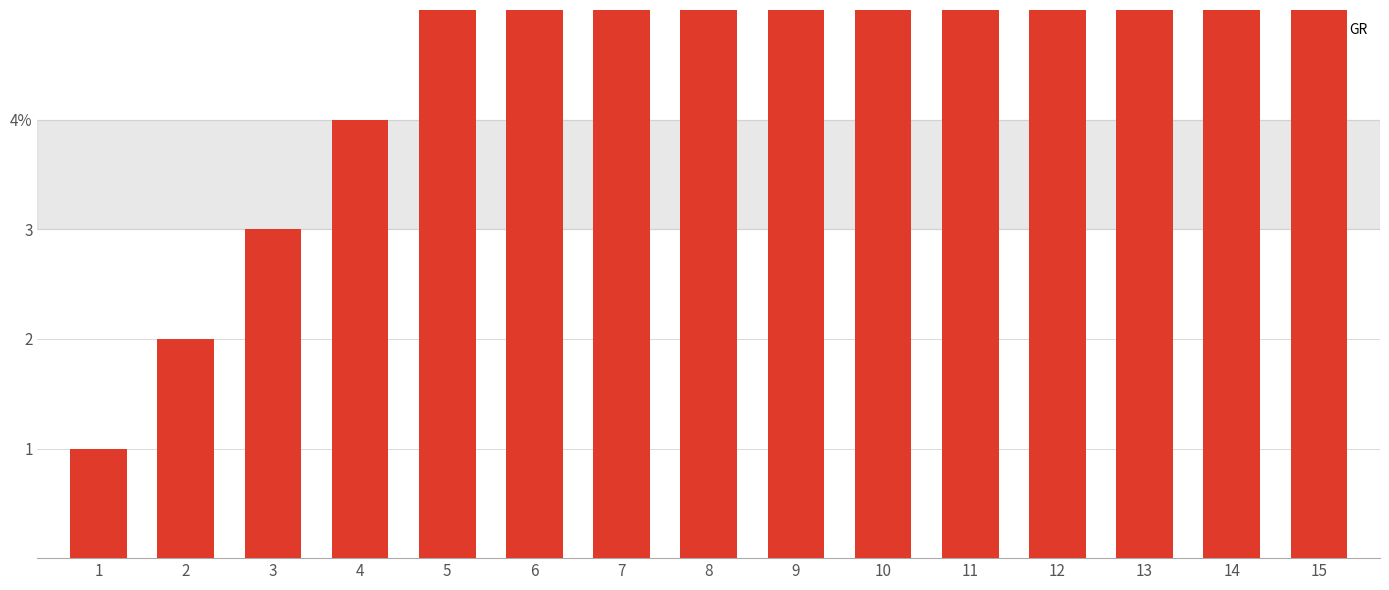

What is the change in value from 4 to 9?

+5